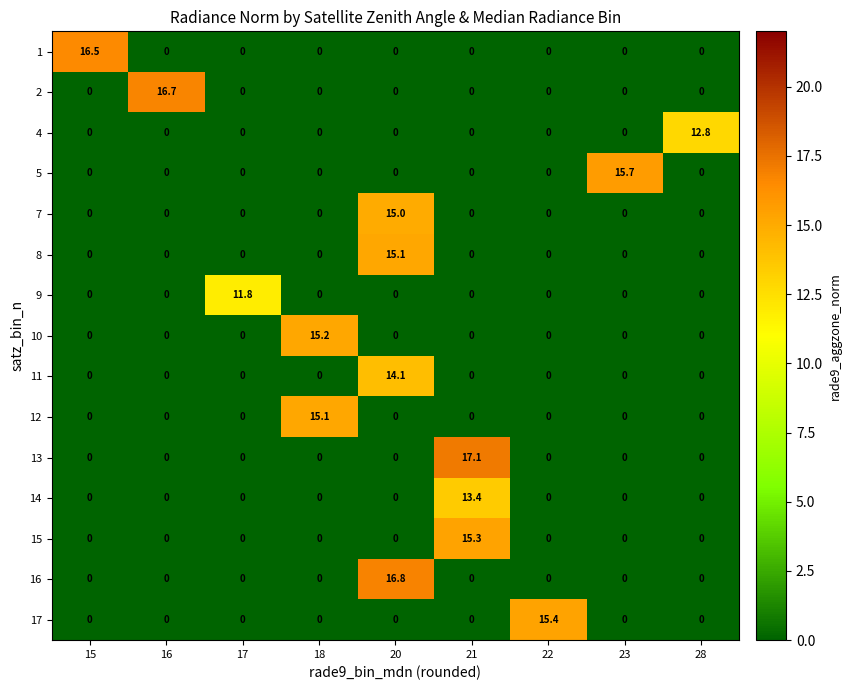

What is the maximum value for 13?

17.1